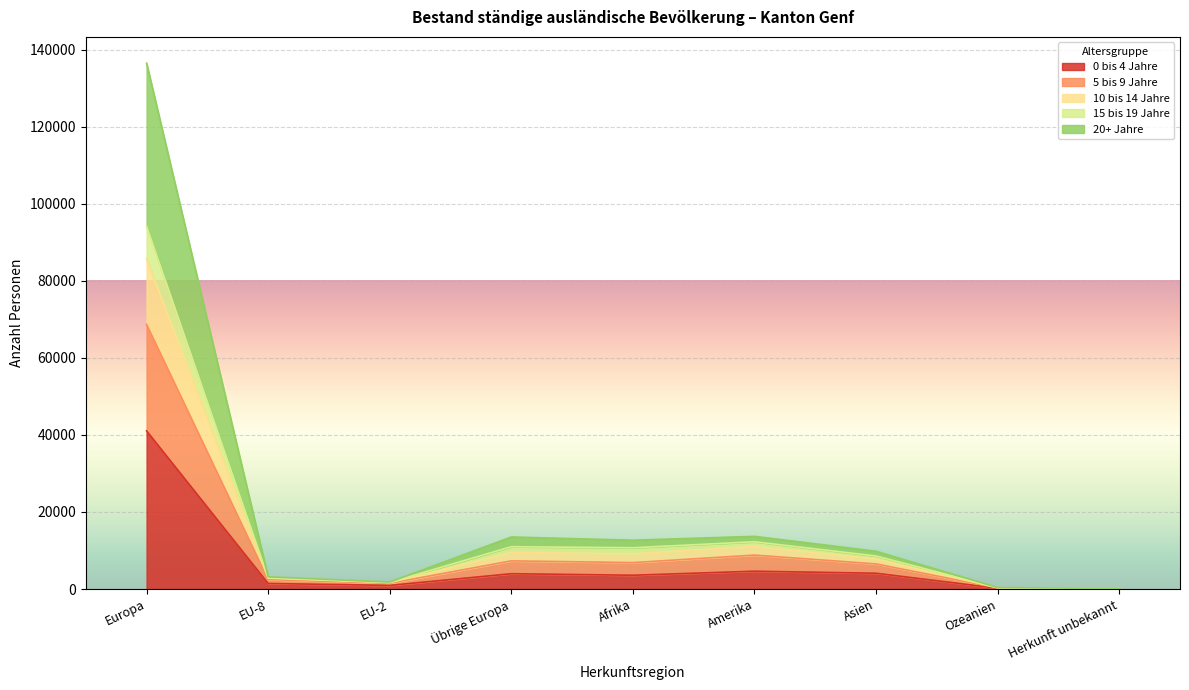

At how many categories does at least one series exceed 52307?

1